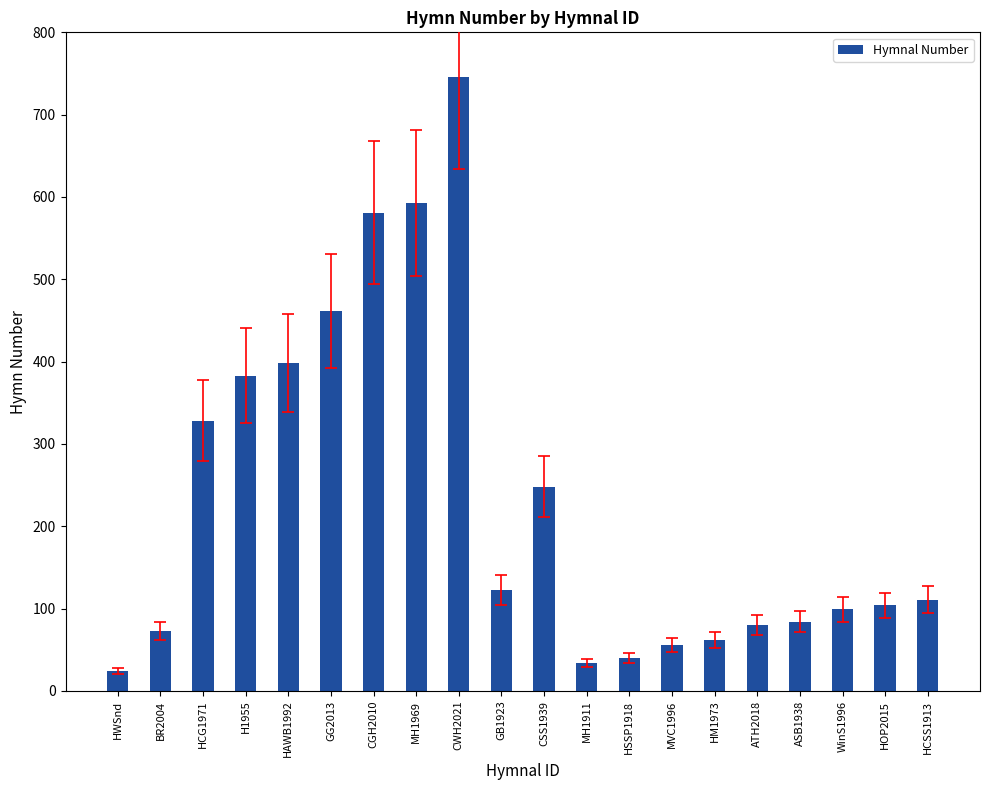

Reading left to right, transcribe all the data shown in this chart.

HWSnd=24	BR2004=73	HCG1971=328	H1955=383	HAWB1992=398	GG2013=462	CGH2010=581	MH1969=593	CWH2021=746	GB1923=123	CSS1939=248	MH1911=34	HSSP1918=40	MVC1996=56	HM1973=62	ATH2018=80	ASB1938=84	WinS1996=99	HOP2015=104	HCSS1913=111